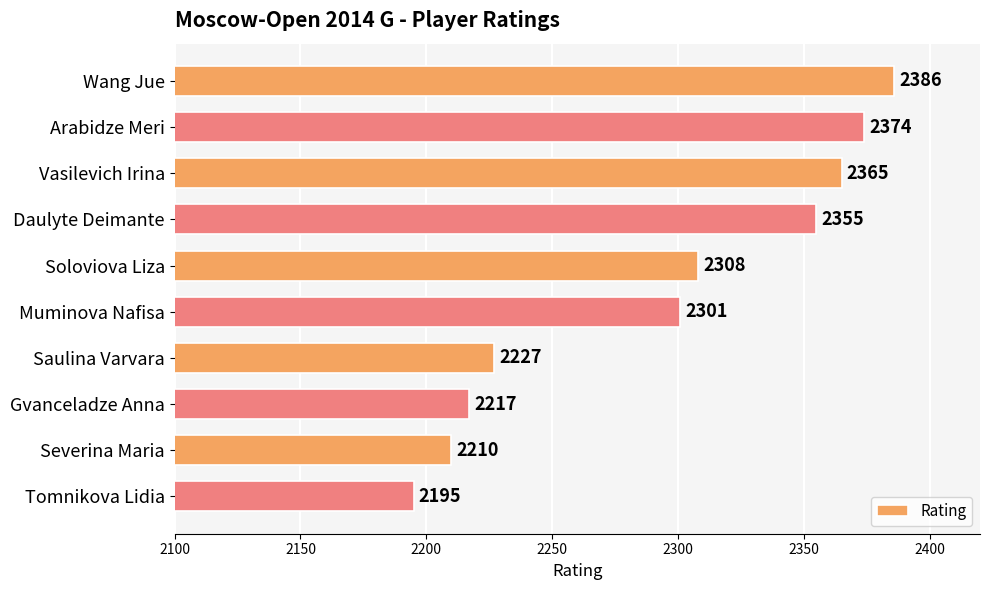

Rank the categories by value from highest to lowest.

Wang Jue, Arabidze Meri, Vasilevich Irina, Daulyte Deimante, Soloviova Liza, Muminova Nafisa, Saulina Varvara, Gvanceladze Anna, Severina Maria, Tomnikova Lidia